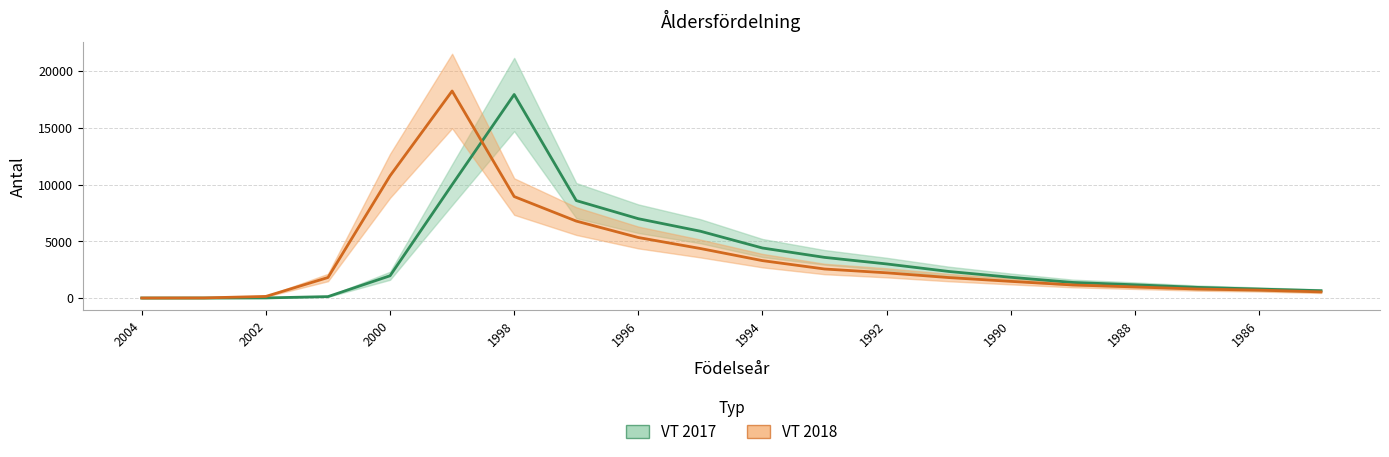

What is the maximum value for VT 2017?

17928